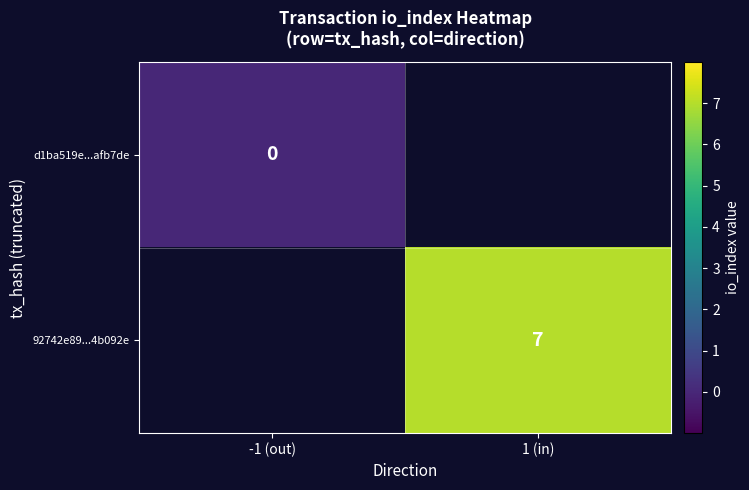

Is it true that 92742e89...4b092e equals 3 at 1 (in)?

False